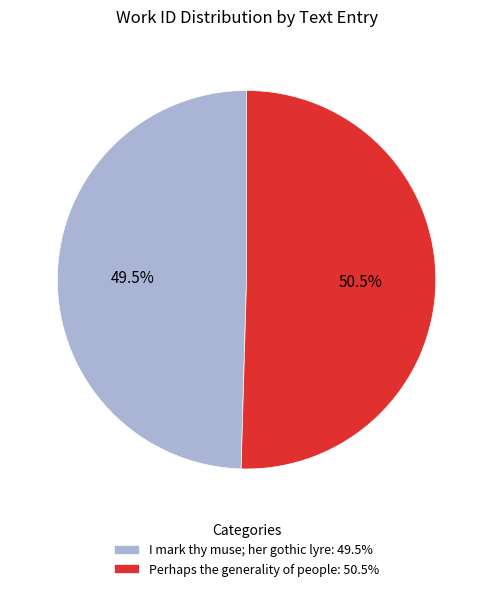

Rank the categories by value from highest to lowest.

Perhaps the generality of people, I mark thy muse; her gothic lyre